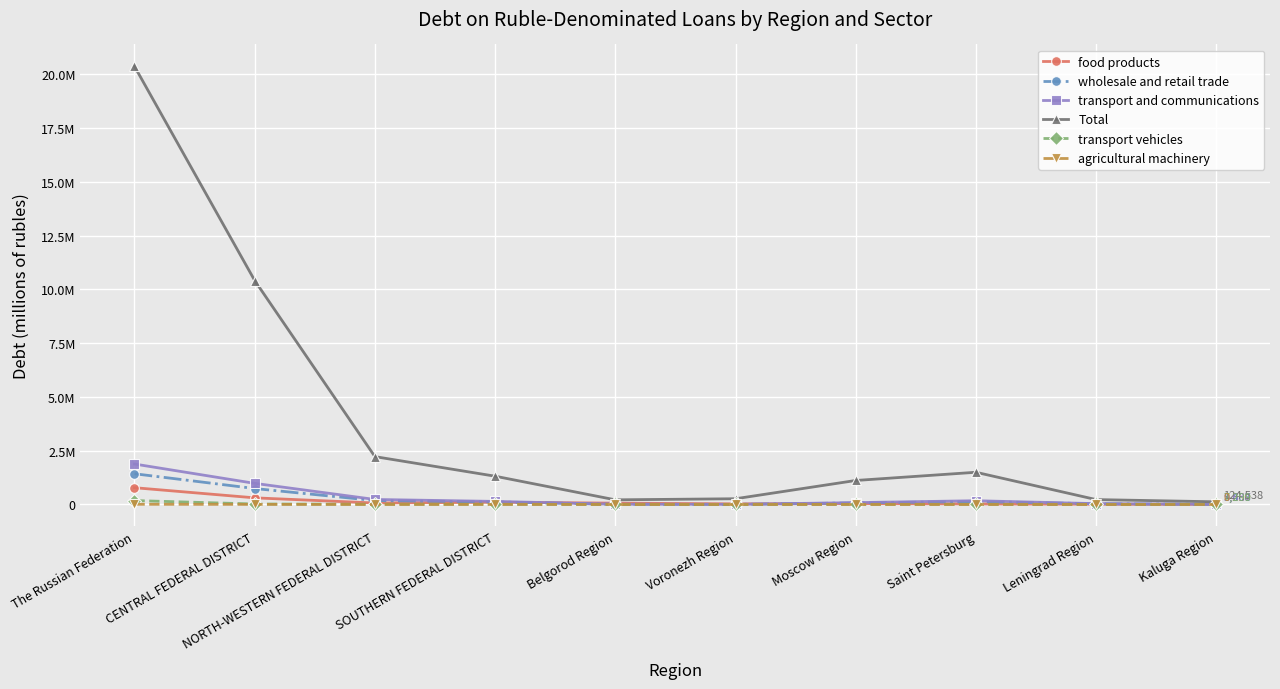

What value does the Total series have at Voronezh Region?

266913